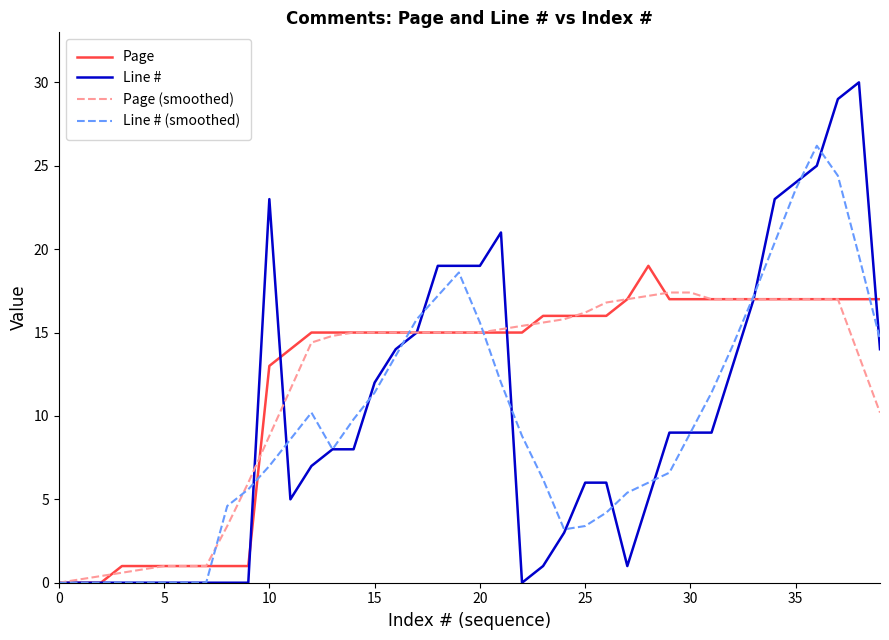

What is the greatest value displayed?

30.0